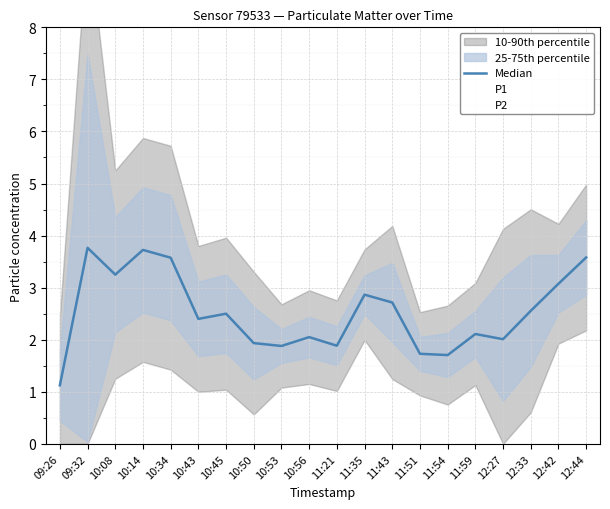

Where is the first local minimum for P2?

10:43